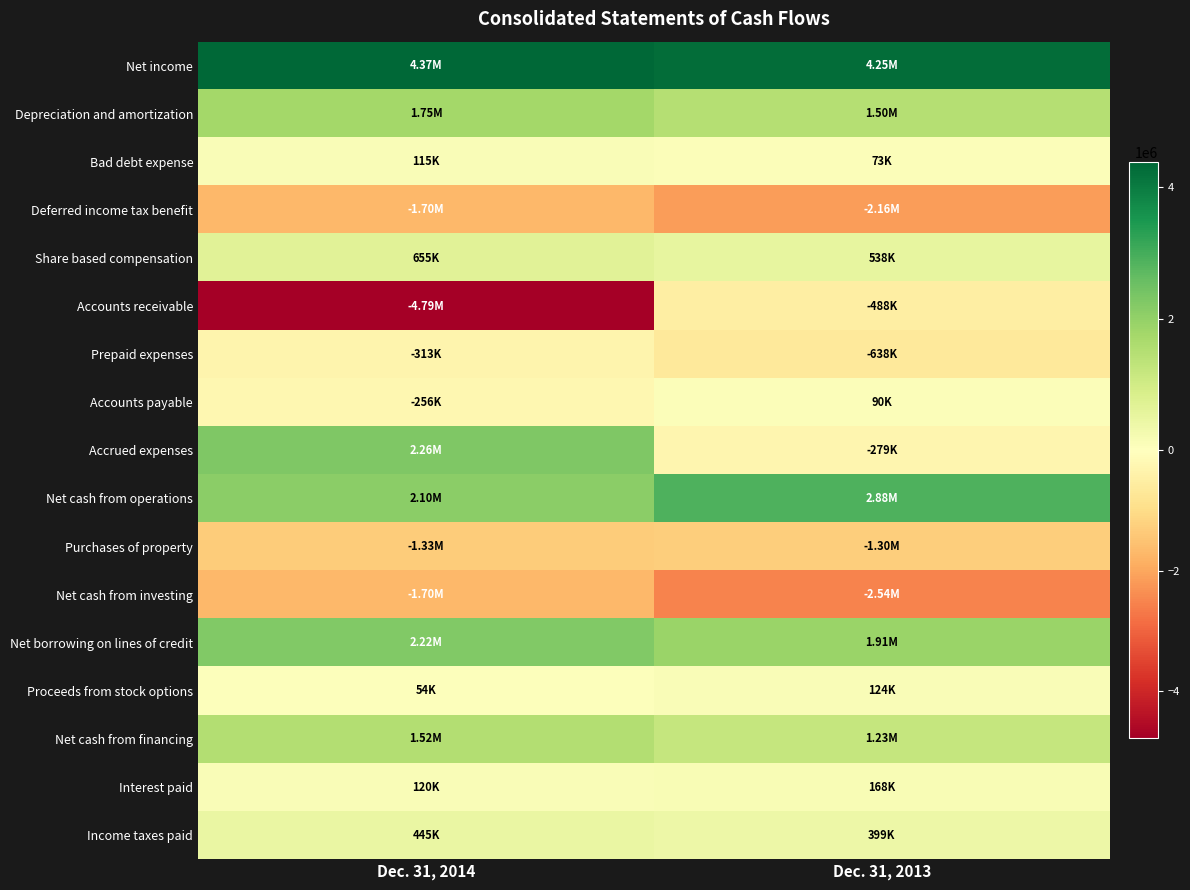

At which category is the sum across all series the highest?

Dec. 31, 2013